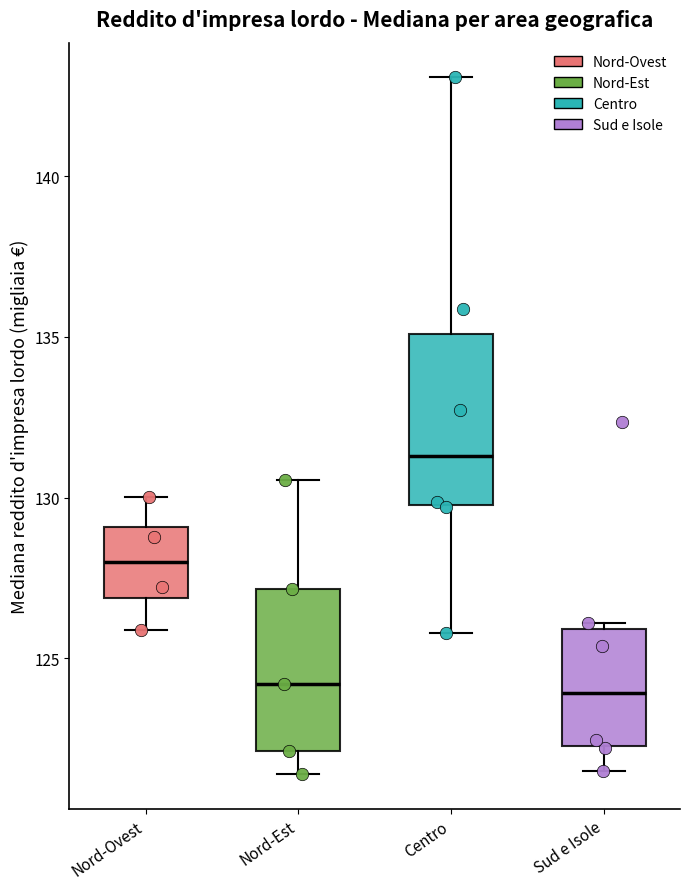

Which box's median line is the highest?

Centro